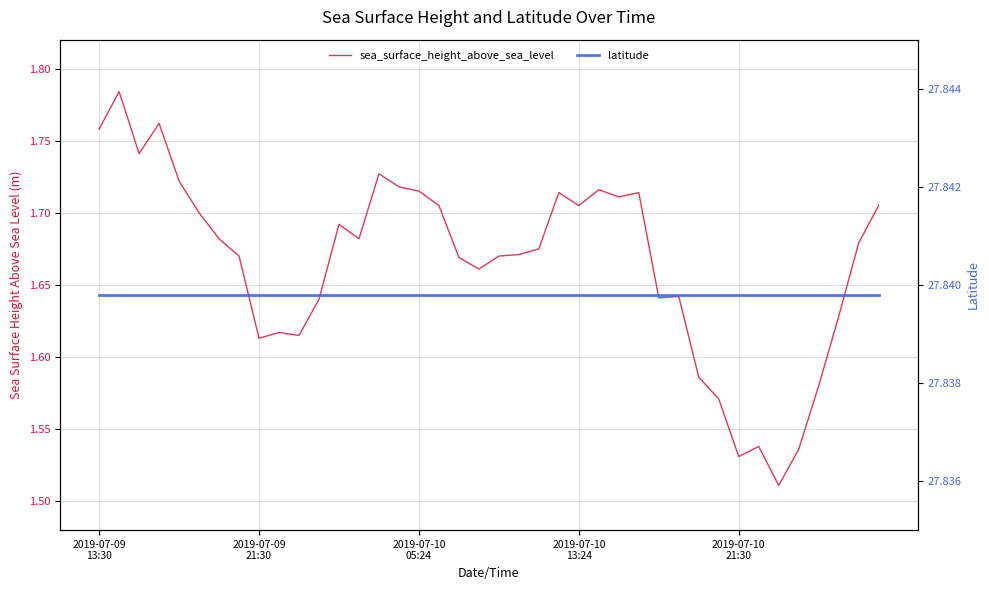

True or false: latitude and sea_surface_height_above_sea_level cross at least once.

False